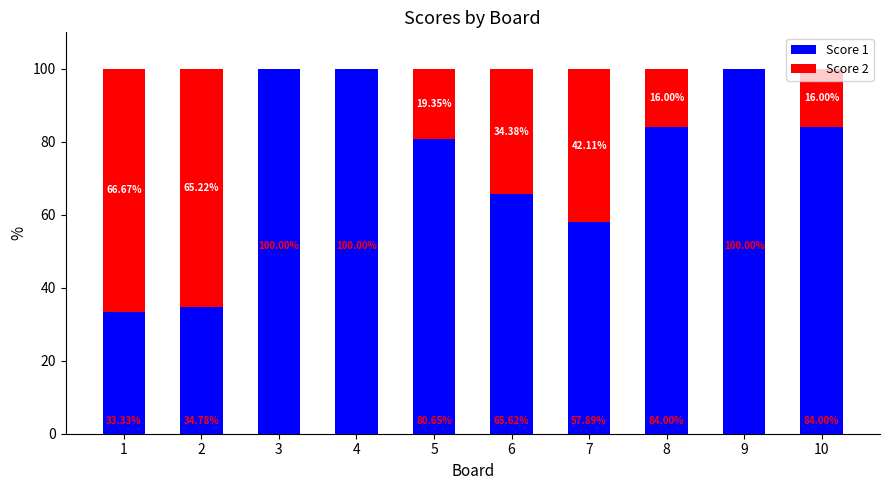

What is the sum of the Score 1 values at 2 and 6?

100.4